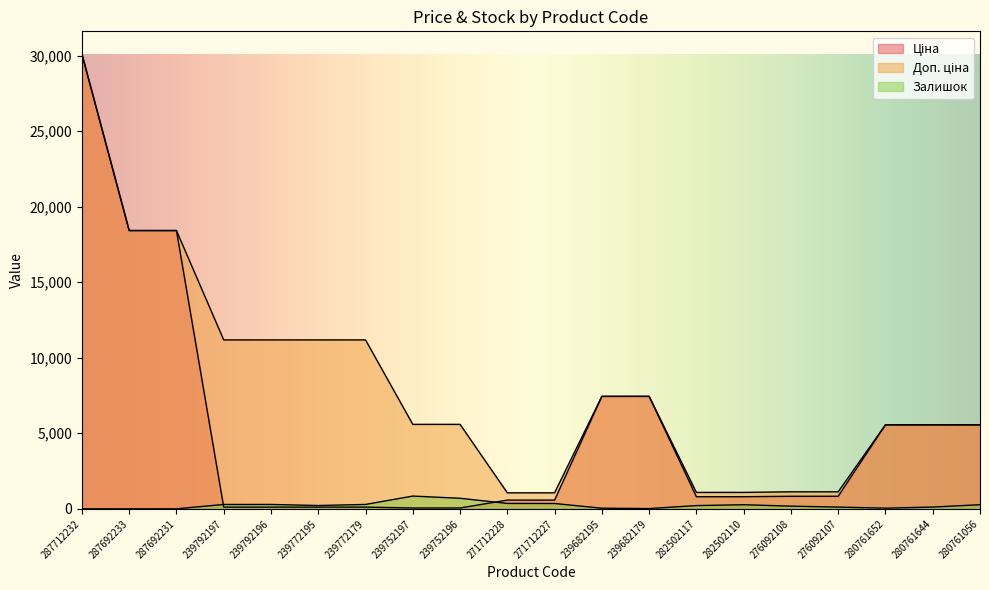

Where does the Ціна series first go above 831?

287712232